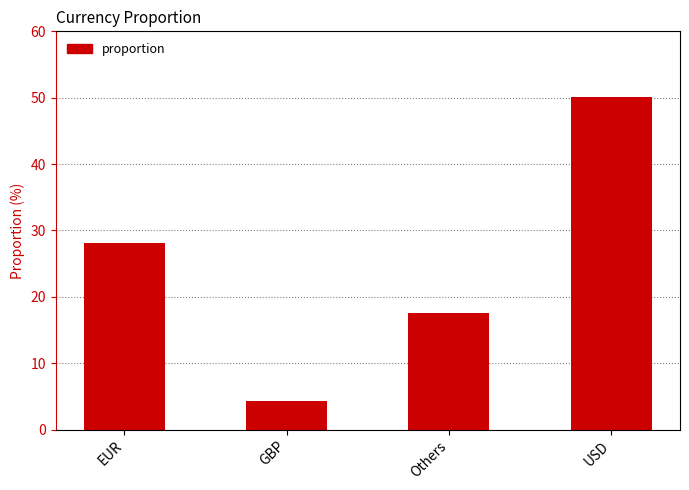

What is the minimum value shown in the chart?

4.3